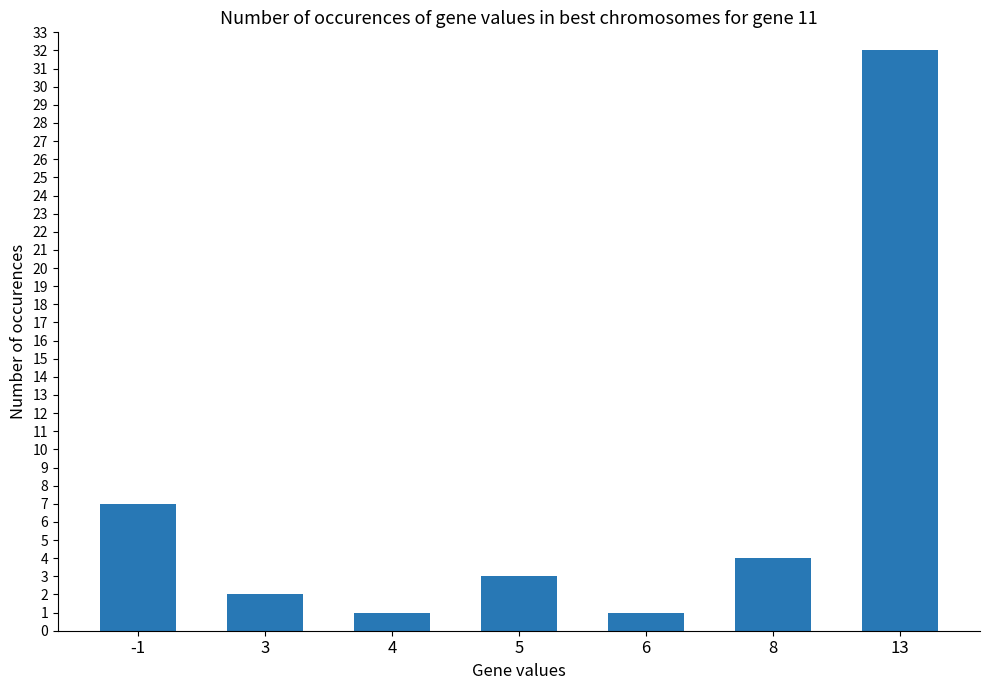

Where does the data first go above 3?

-1